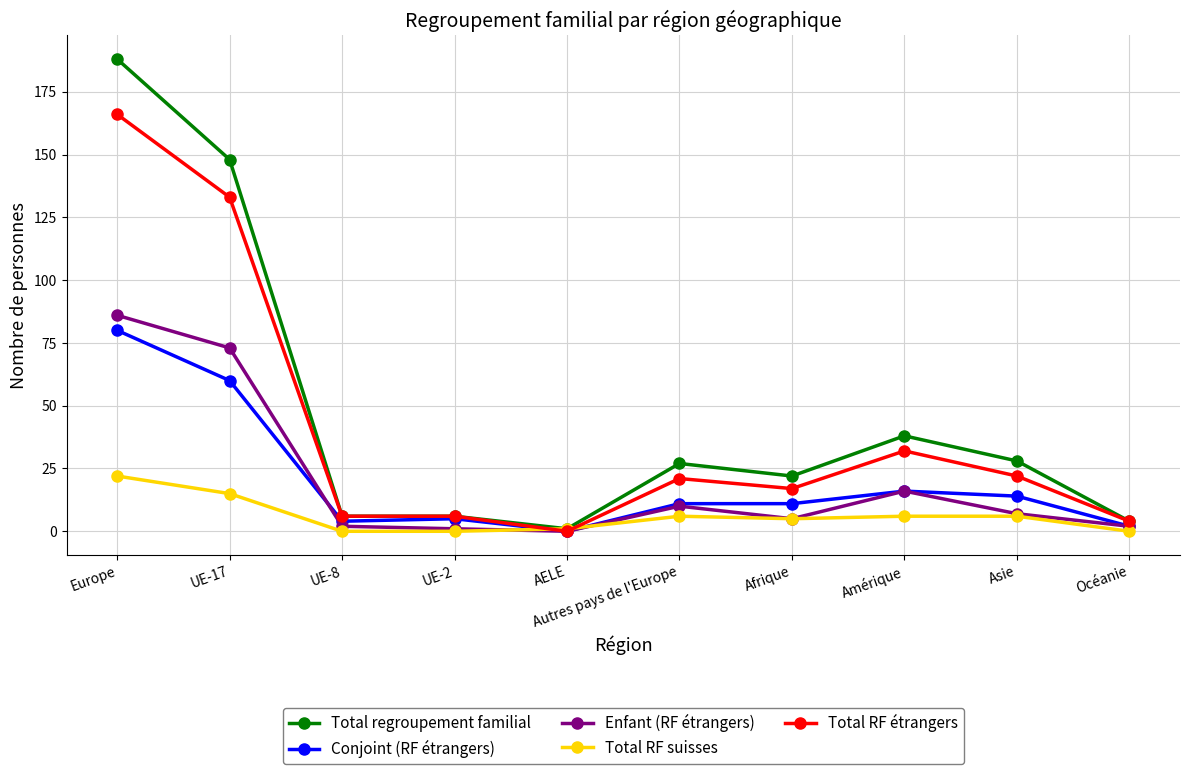

What is the sum of all Enfant (RF étrangers) values?

202